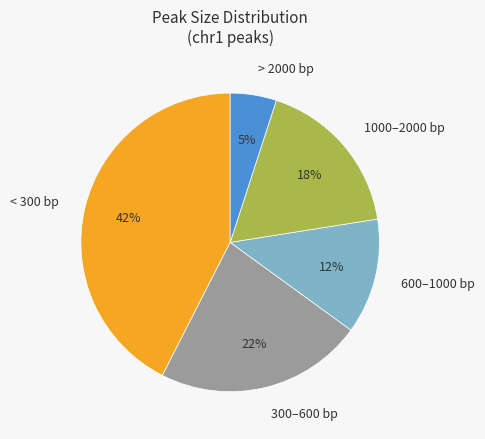

Is the sum of 600–1000 bp and < 300 bp greater than half?

Yes